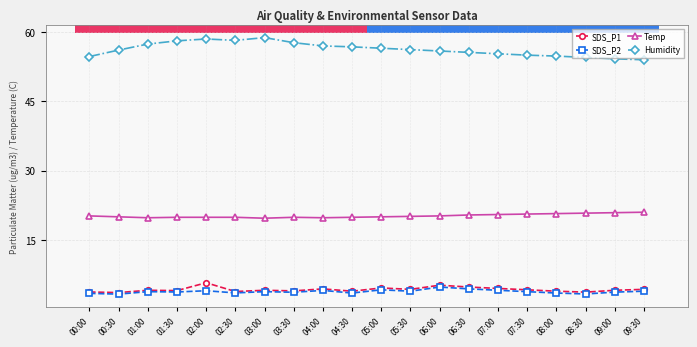

What is the sum of the SDS_P2 values at 03:00 and 05:00?

8.0